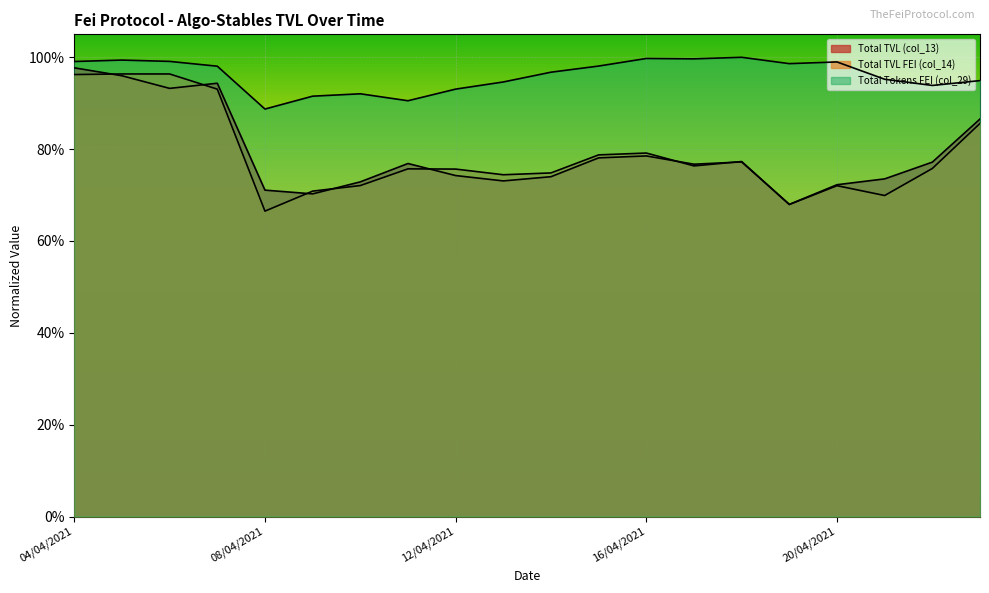

What is the minimum value shown in the chart?

0.7